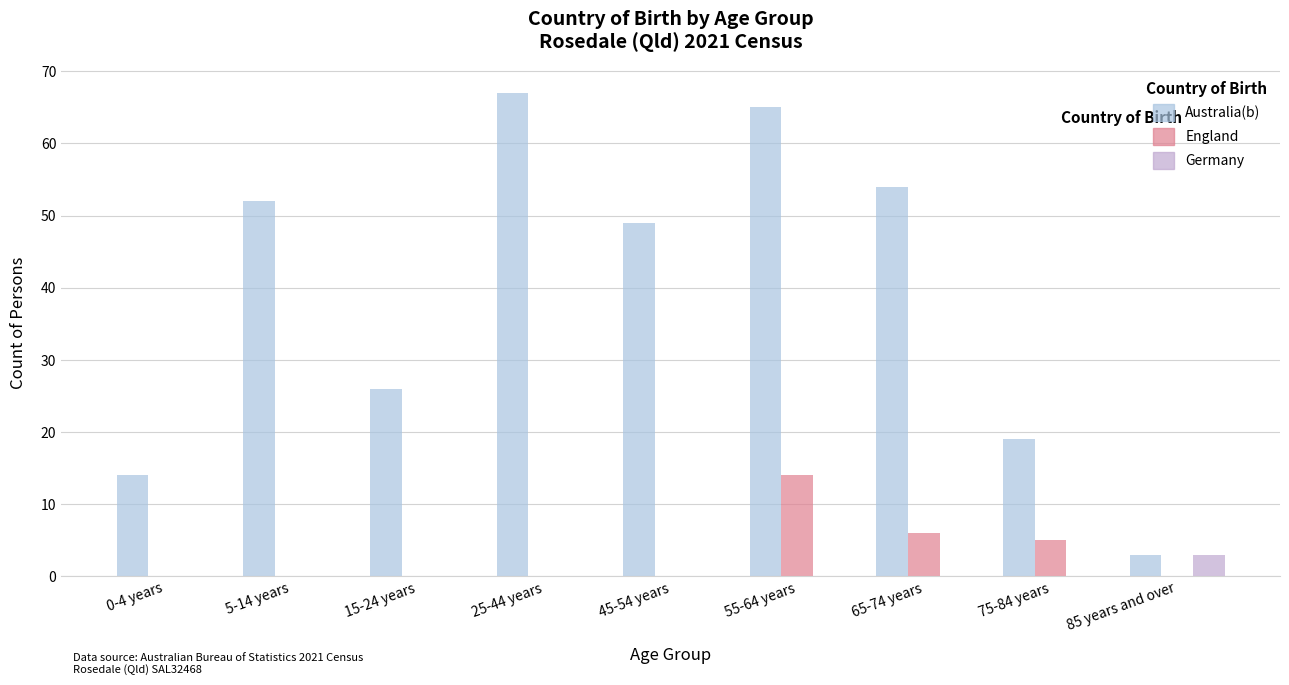

Reading right to left, transcribe all the data shown in this chart.

Australia(b): 85 years and over=3	75-84 years=19	65-74 years=54	55-64 years=65	45-54 years=49	25-44 years=67	15-24 years=26	5-14 years=52	0-4 years=14
England: 85 years and over=0	75-84 years=5	65-74 years=6	55-64 years=14	45-54 years=0	25-44 years=0	15-24 years=0	5-14 years=0	0-4 years=0
Germany: 85 years and over=3	75-84 years=0	65-74 years=0	55-64 years=0	45-54 years=0	25-44 years=0	15-24 years=0	5-14 years=0	0-4 years=0